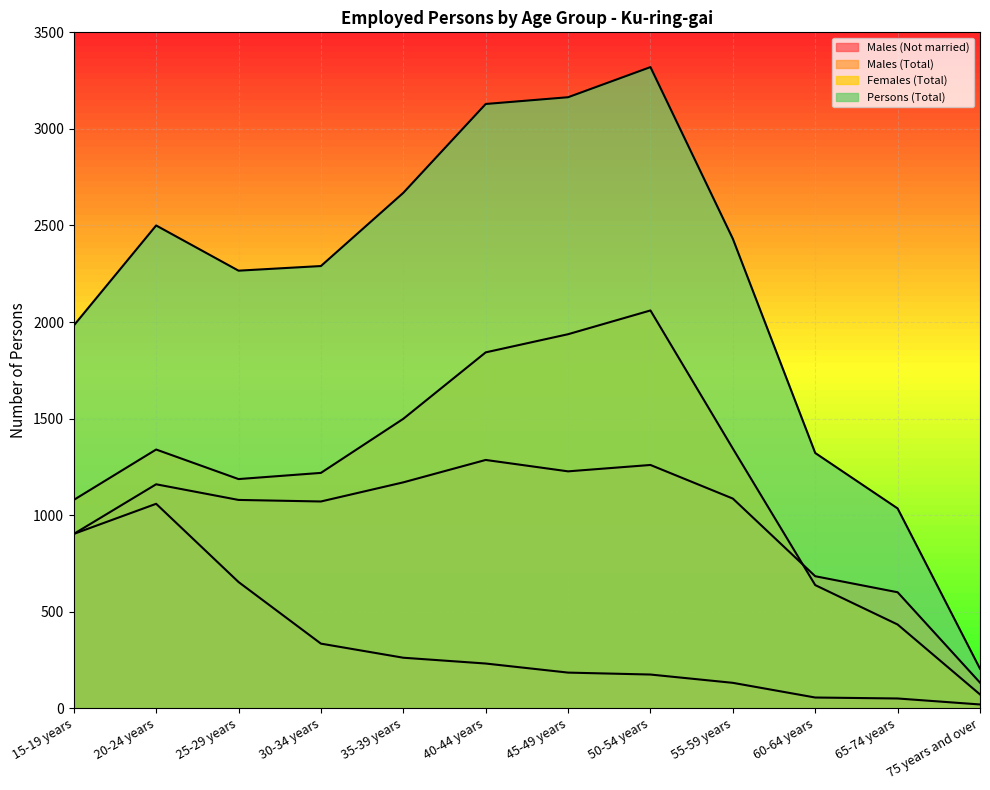

What is the total value across all series at 35-39 years?

5600